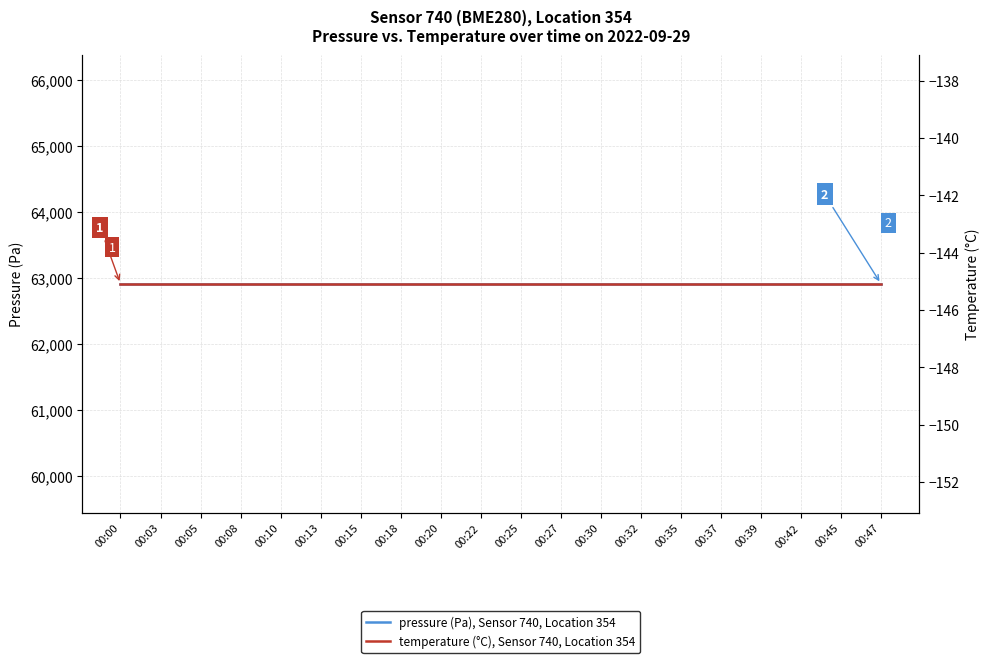

List the series in order of their overall mean, highest first.

pressure (Pa), Sensor 740, Location 354, temperature (°C), Sensor 740, Location 354